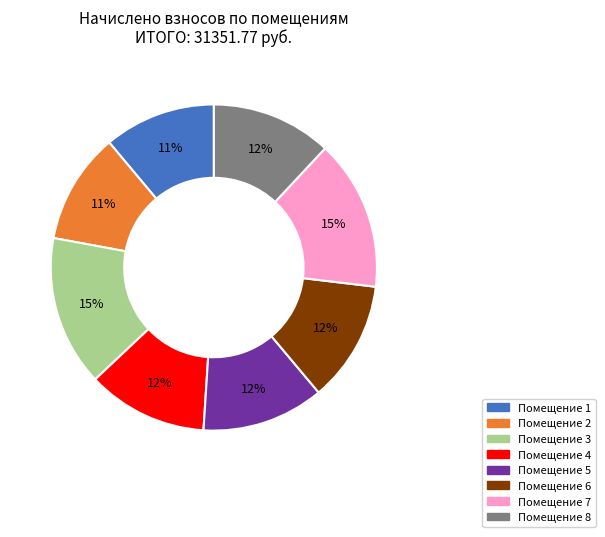

How many segments does this pie chart have?

8